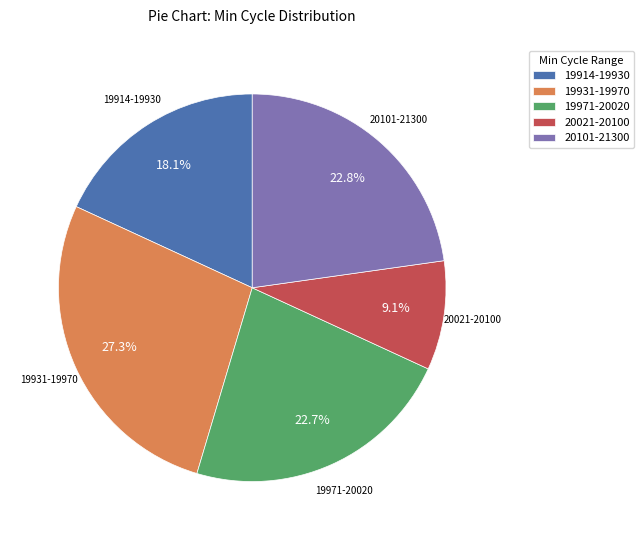

Which has a higher value, 19914-19930 or 19971-20020?

19971-20020